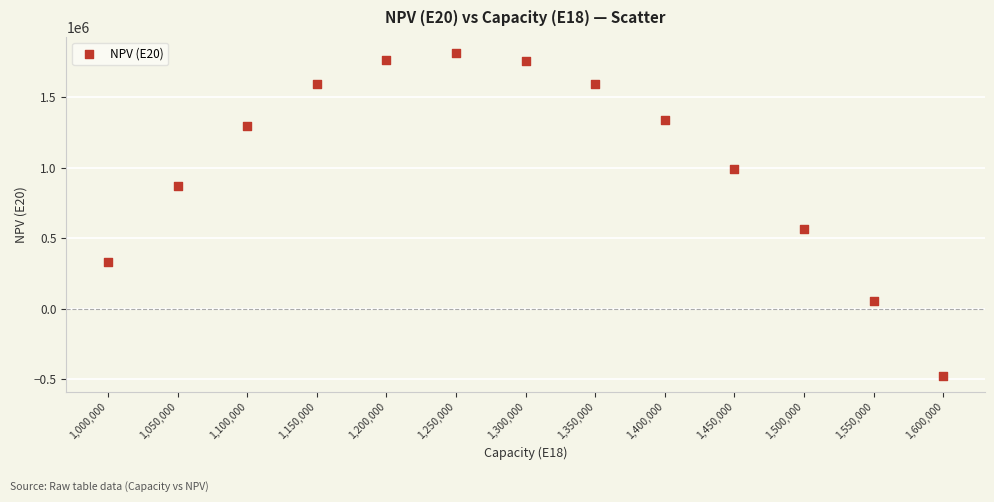

What is the range of Y values (max minus min)?

2285159.9